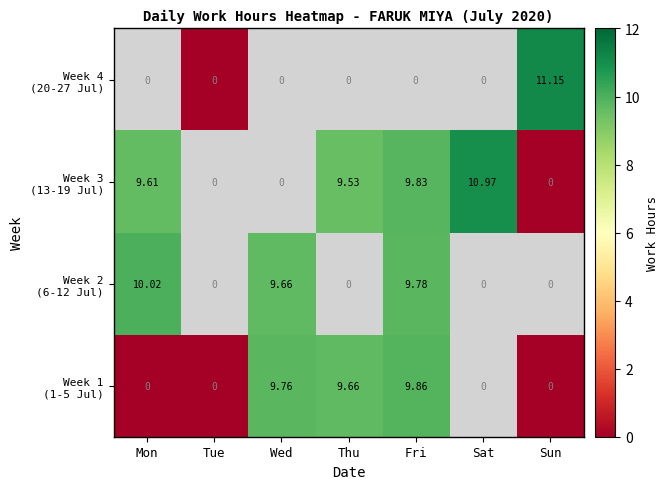

At which category is the sum across all series the highest?

Fri